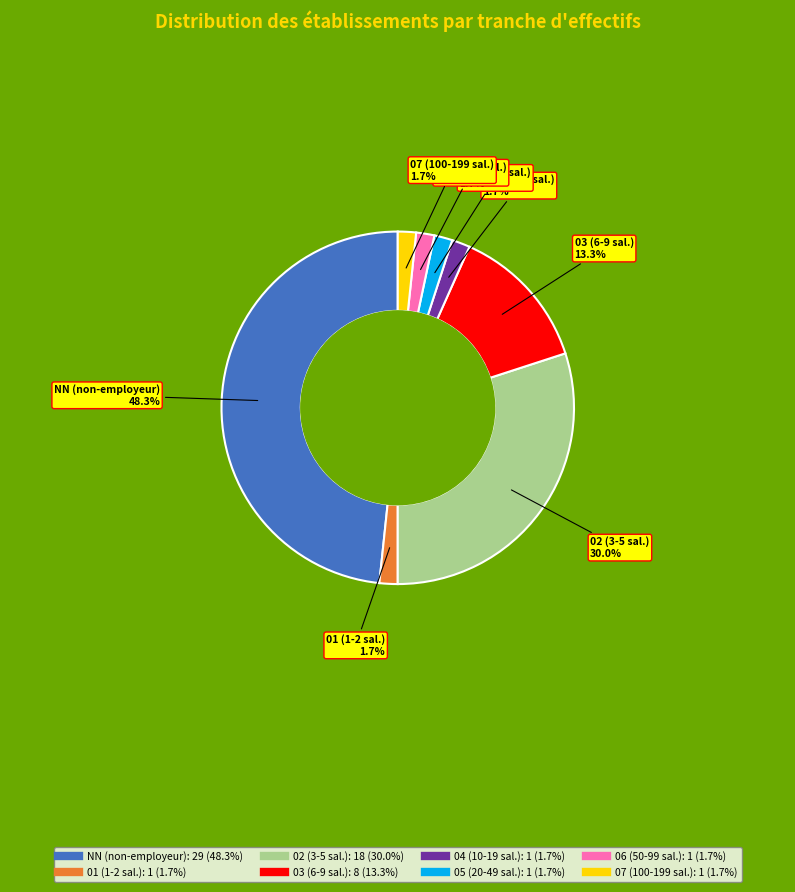

Which slice is the largest?

NN